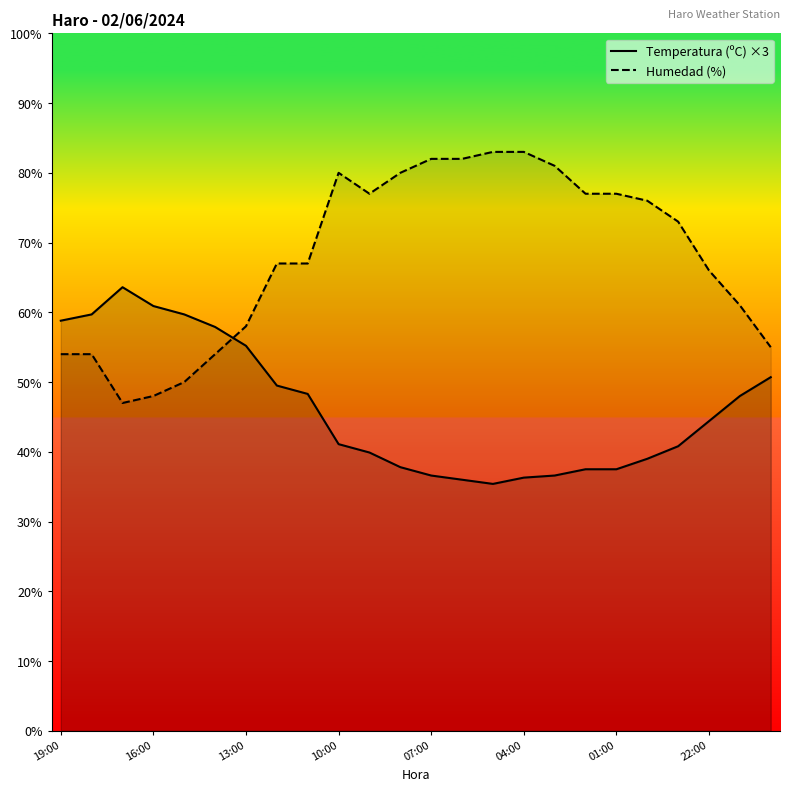

At which category does Humedad (%) reach its first local valley?

17:00